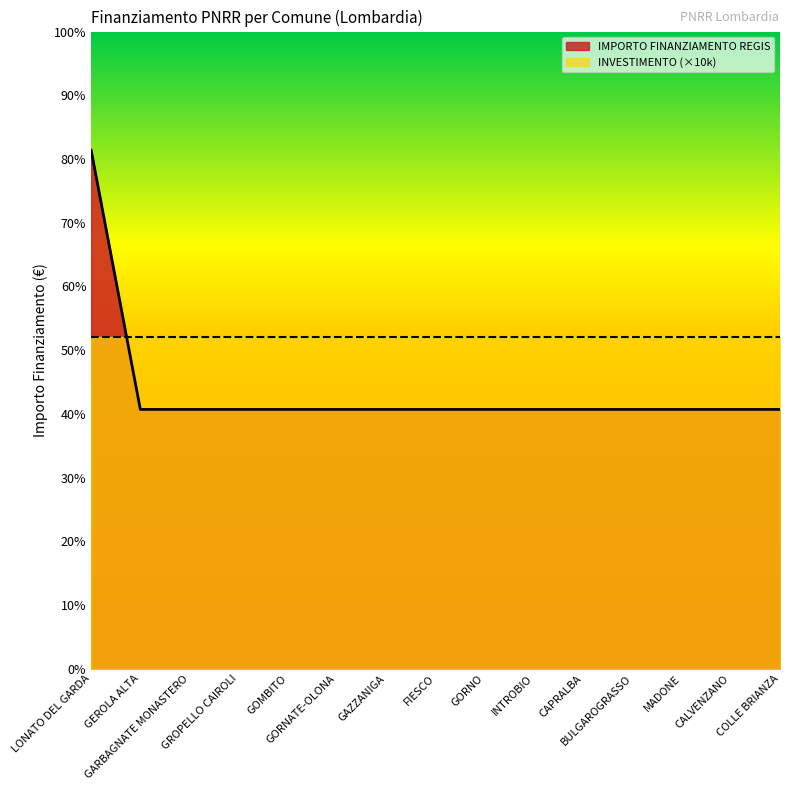

List the labels in order of value, largest first.

LONATO DEL GARDA, GEROLA ALTA, GARBAGNATE MONASTERO, GROPELLO CAIROLI, GOMBITO, GORNATE-OLONA, GAZZANIGA, FIESCO, GORNO, INTROBIO, CAPRALBA, BULGAROGRASSO, MADONE, CALVENZANO, COLLE BRIANZA